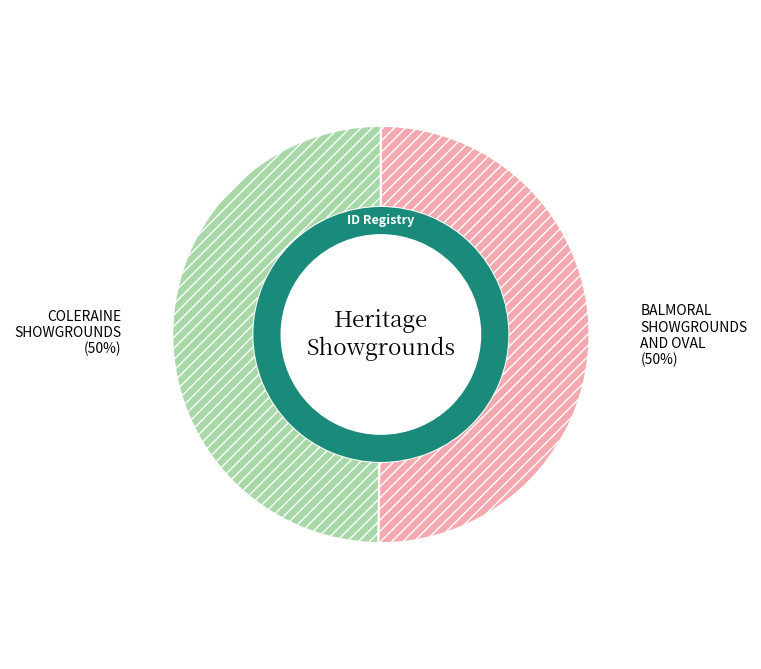

How many slices are in this pie chart?

2